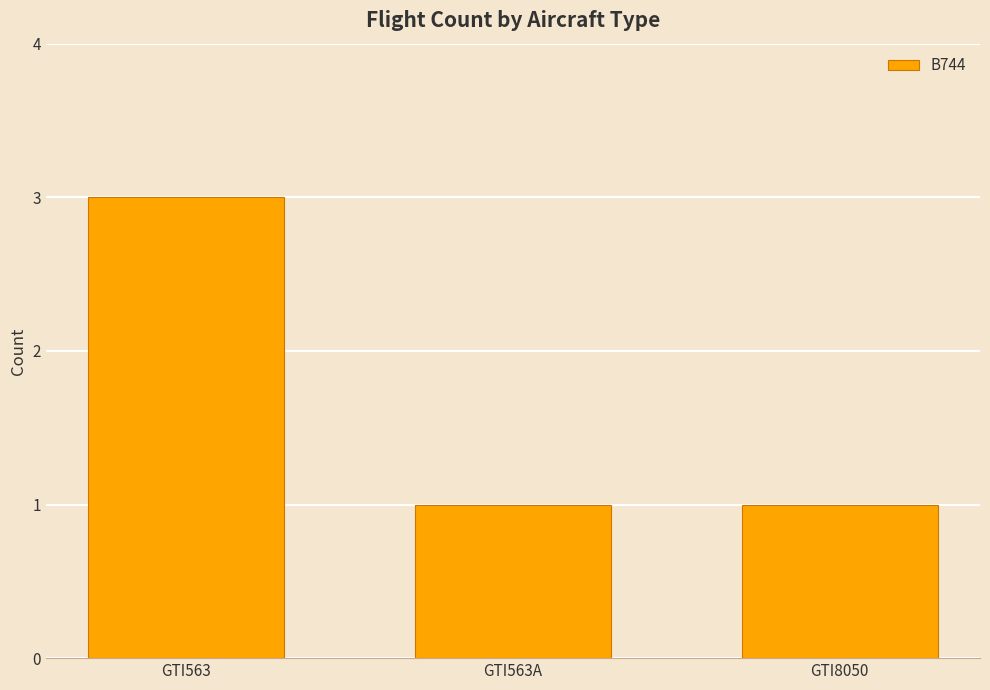

At which category does the chart reach its peak across all series?

GTI563